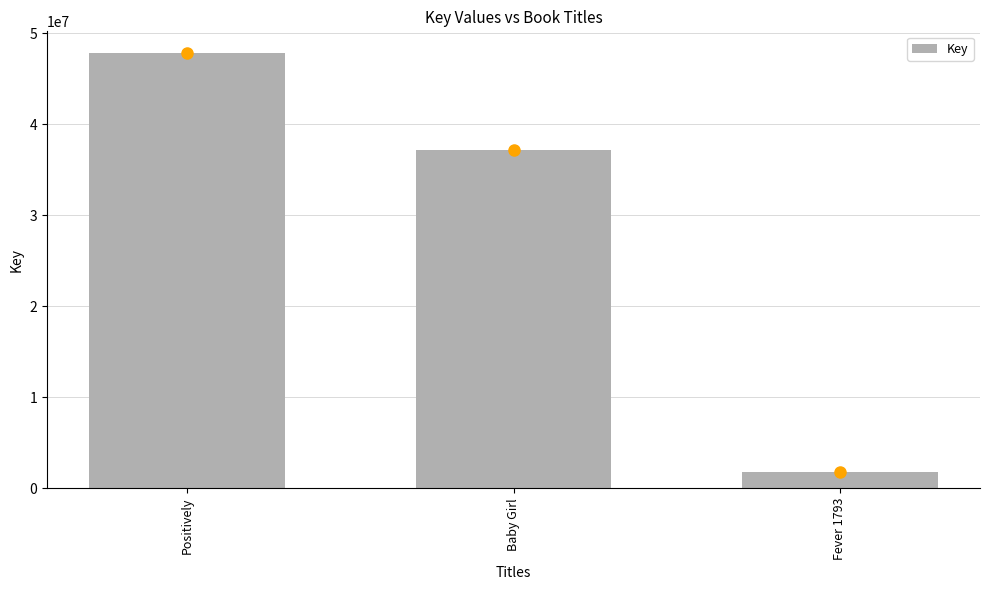

The chart shows a value of 73404267 at Positively. True or false?

False